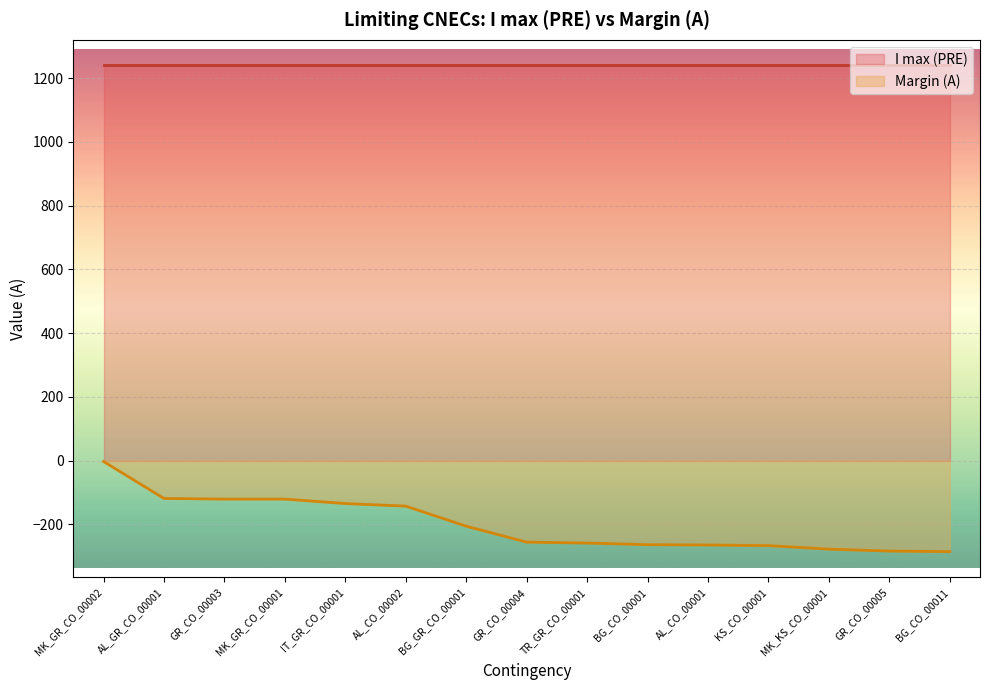

What is the label of the 7th point from the right?

TR_GR_CO_00001